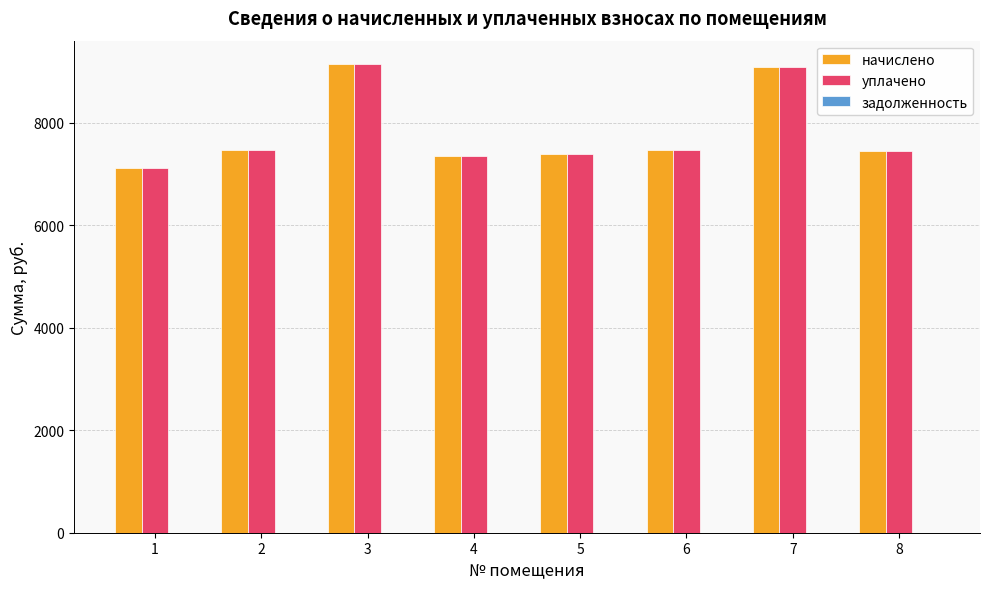

Are the bars horizontal?

No